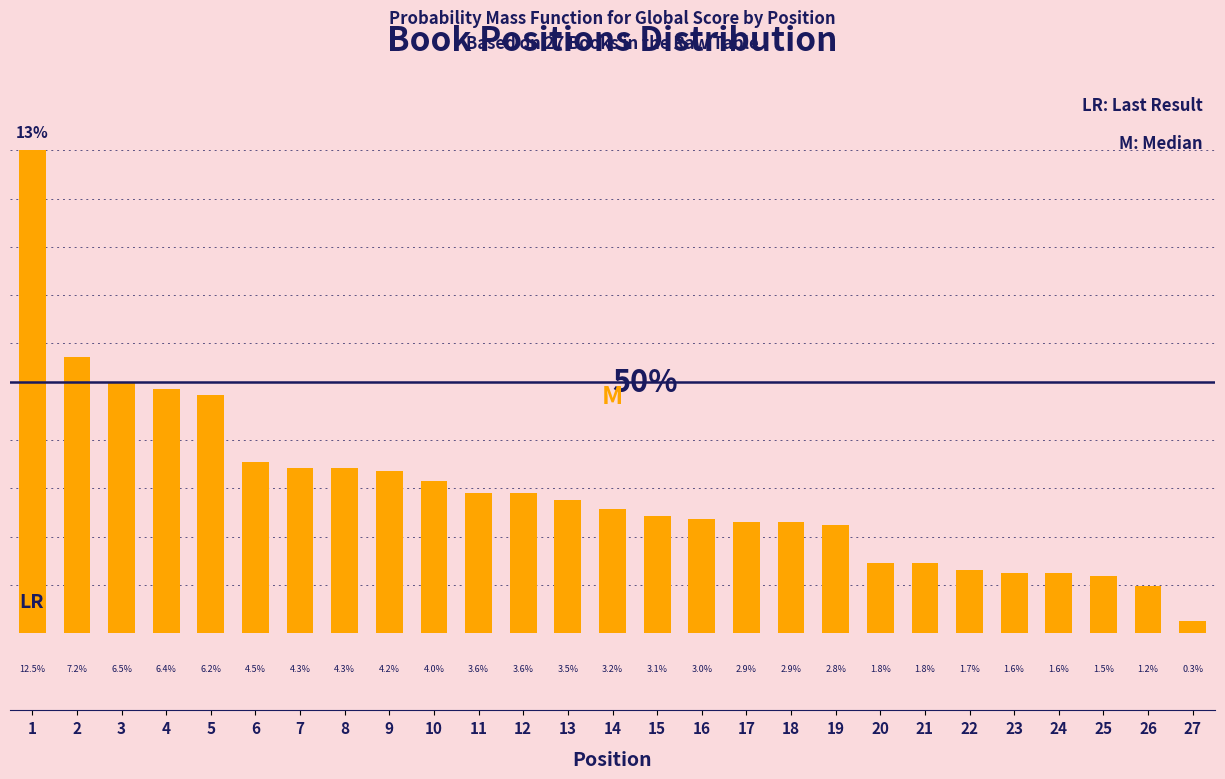

Does the chart contain any negative values?

No